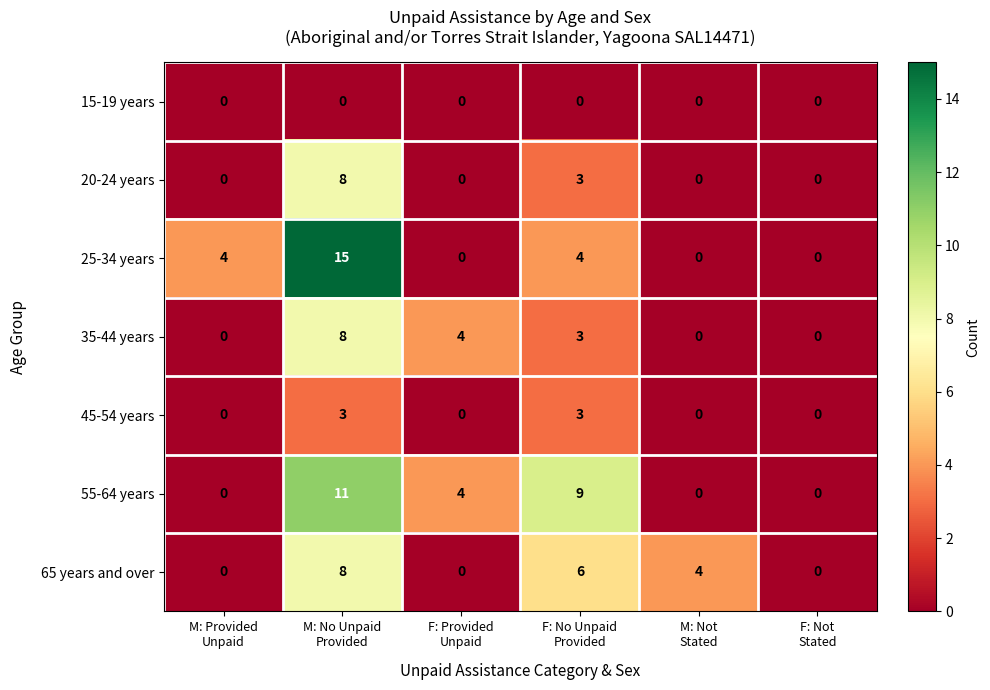

Which series has the largest total across all categories?

55-64 years